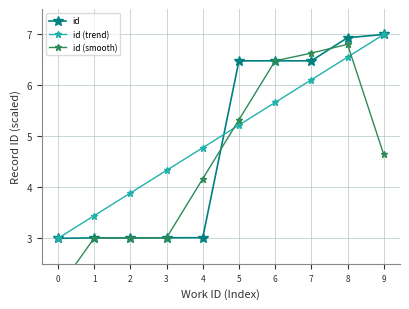

True or false: id (trend) has a value of 0.9 at 2.

False